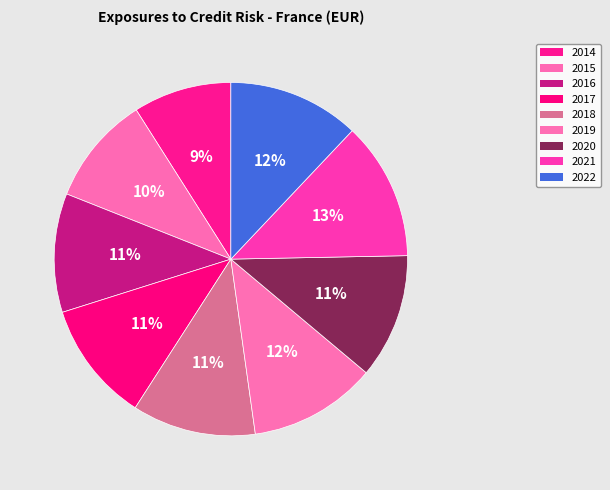

The 2022 slice represents 3% of the pie. True or false?

False